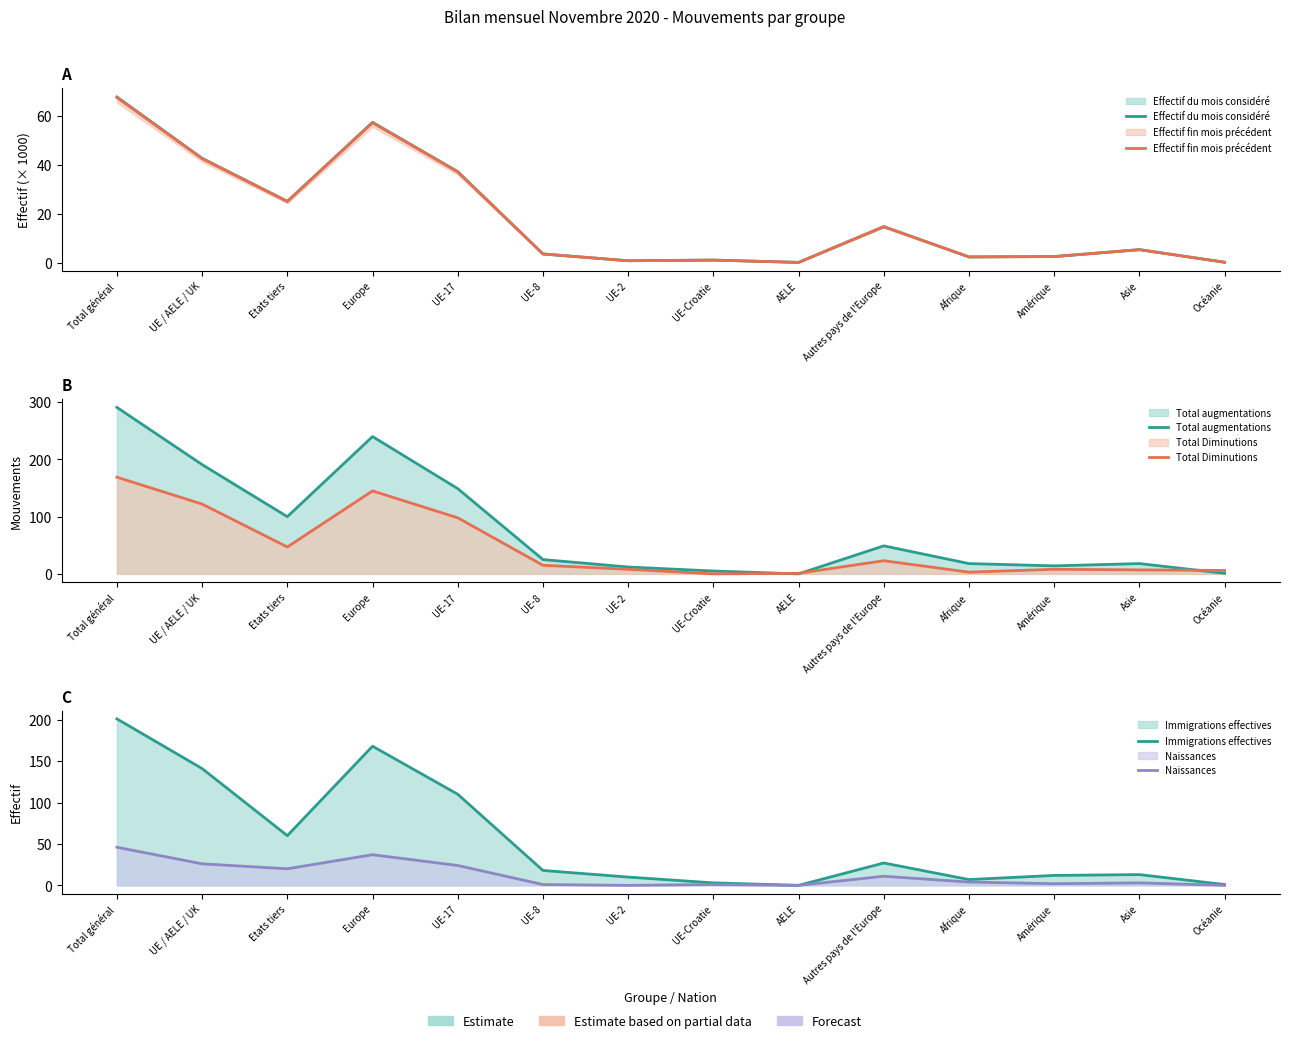

Which series has the largest total across all categories?

Total augmentations